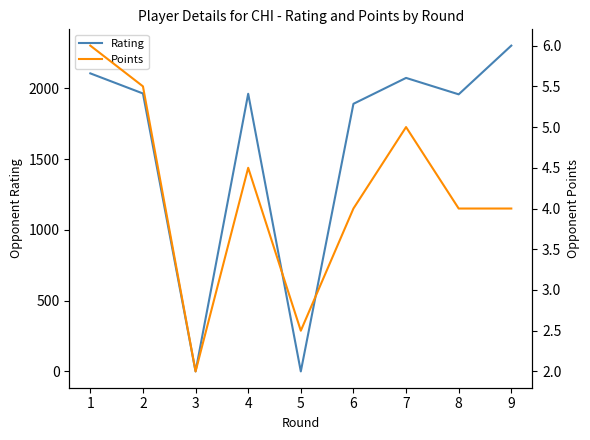

What are all the series names shown in the legend?

Rating, Points